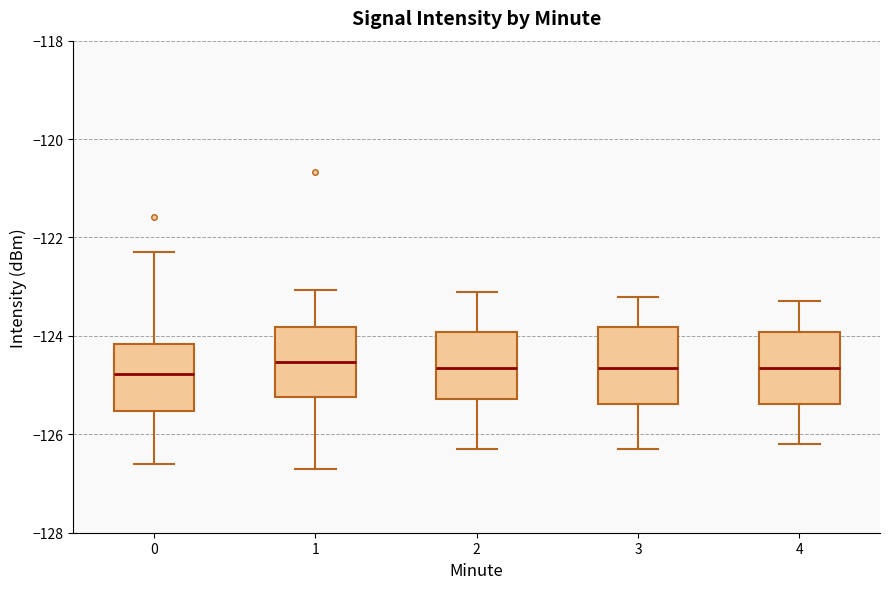

Reading left to right, read every box against the y-axis: the position of its median line, the range the box covers, and the ends of its whiskers. The values are not printed on the chart, so give them approximately, as read against the axis.

0: median -124.8, box -125.6 to -124.2, whiskers -126.6 to -122.2
1: median -124.6, box -125.2 to -123.8, whiskers -126.6 to -123.0
2: median -124.6, box -125.2 to -124.0, whiskers -126.2 to -123.0
3: median -124.6, box -125.4 to -123.8, whiskers -126.2 to -123.2
4: median -124.6, box -125.4 to -124.0, whiskers -126.2 to -123.2